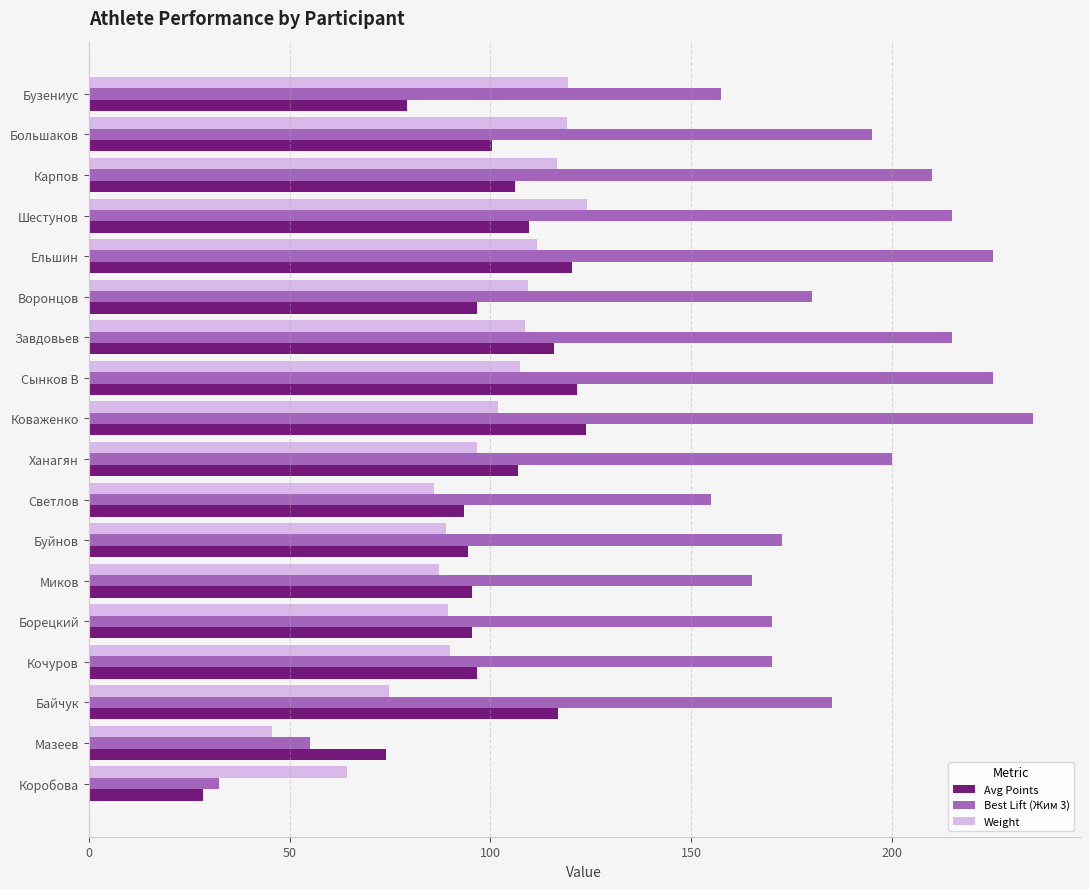

Is the value of Avg Points at Буйнов greater than the value of Best Lift (Жим 3) at Борецкий?

No